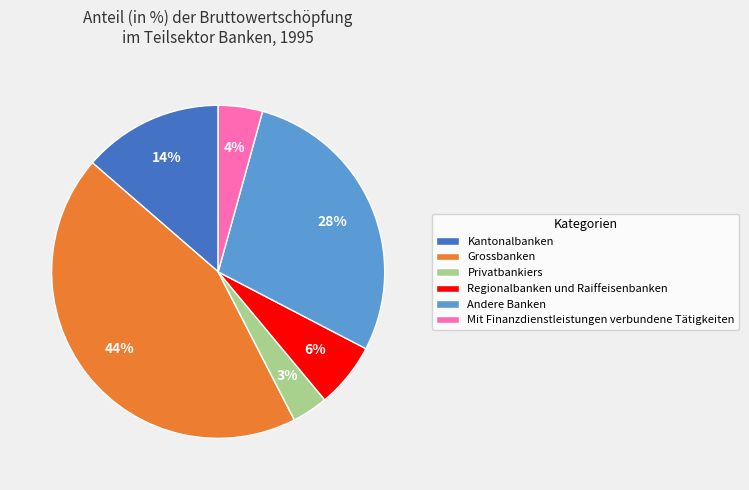

Approximately how many times larger is the value at Privatbankiers compared to Andere Banken?

0.1